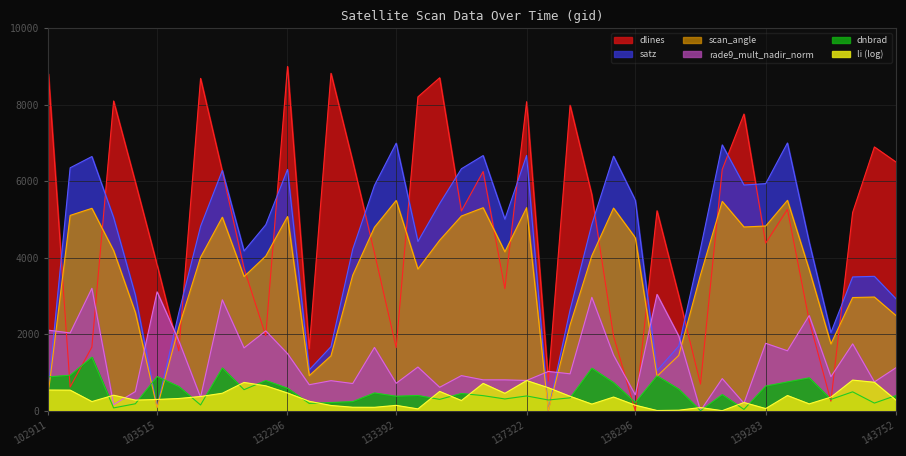

Which series has the largest range (max minus min)?

dlines